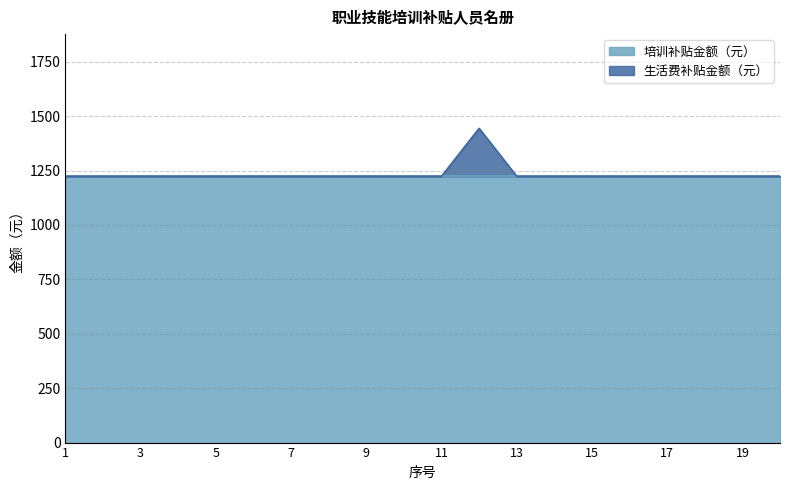

True or false: the data shows 2004 at 16.

False